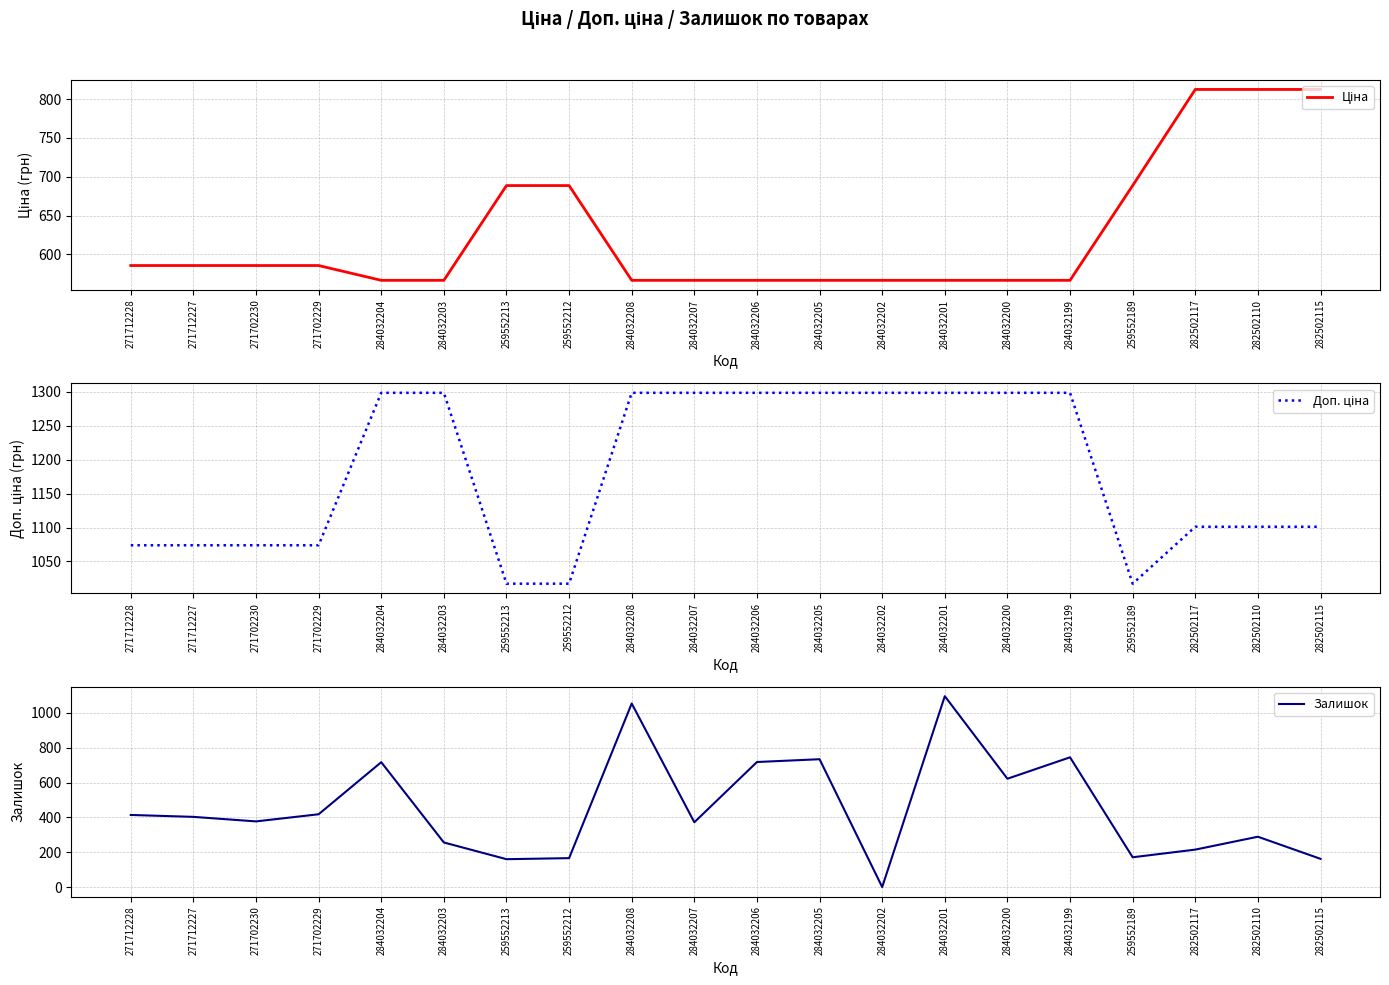

Is the value of Залишок at 284032205 greater than the value of Доп. ціна at 282502117?

No